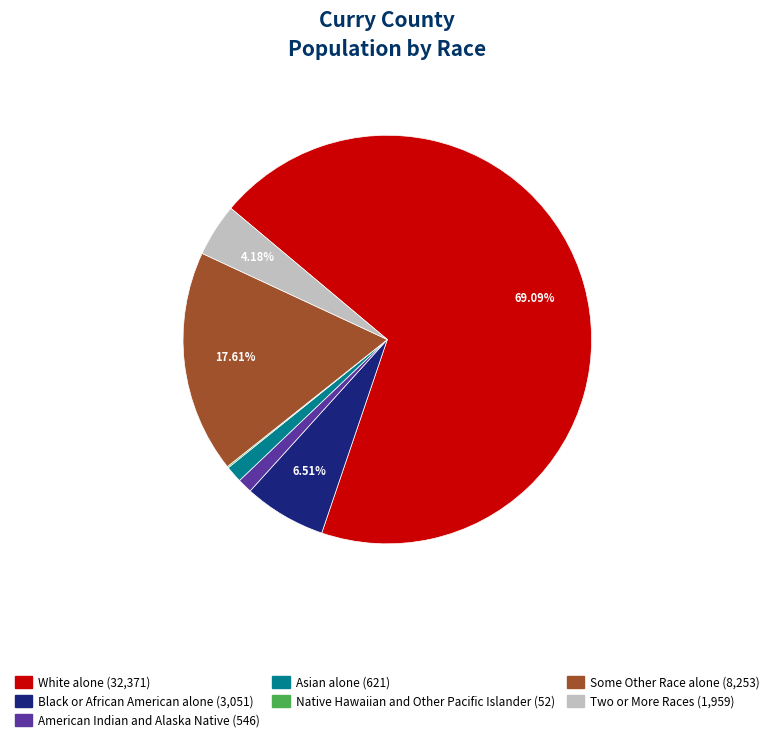

Is there any slice that represents more than half of the pie?

Yes